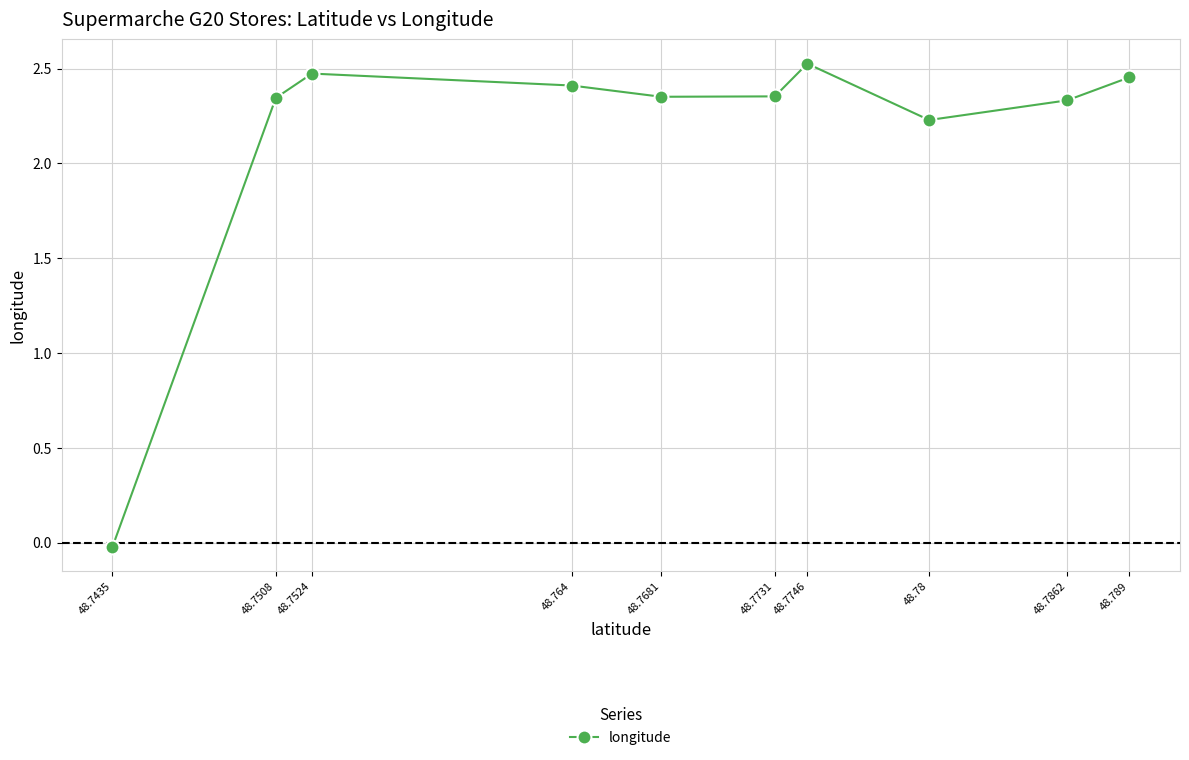

What position from the right is 48.78?

3